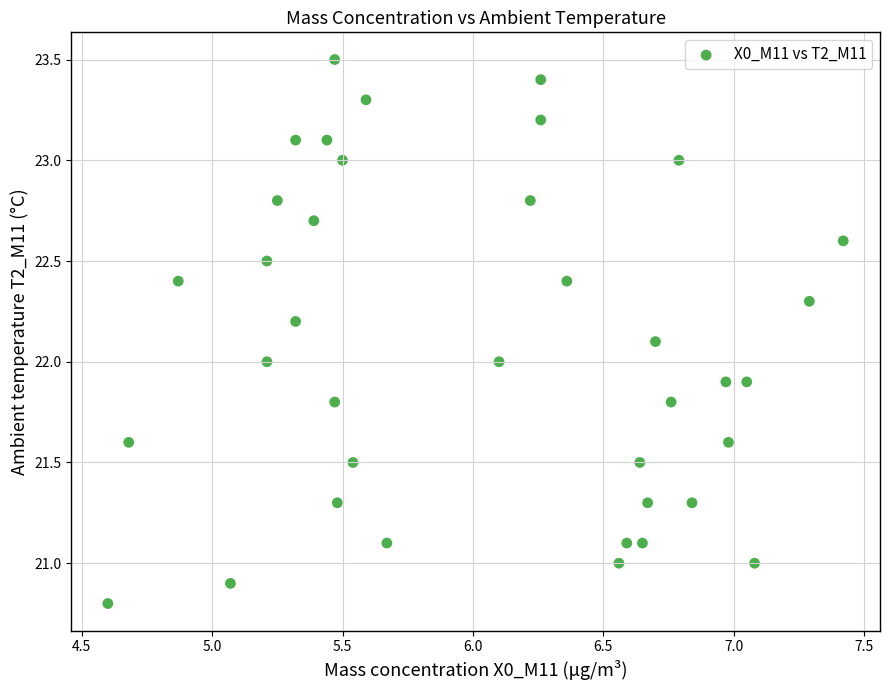

What is the range of X values (max minus min)?

2.8